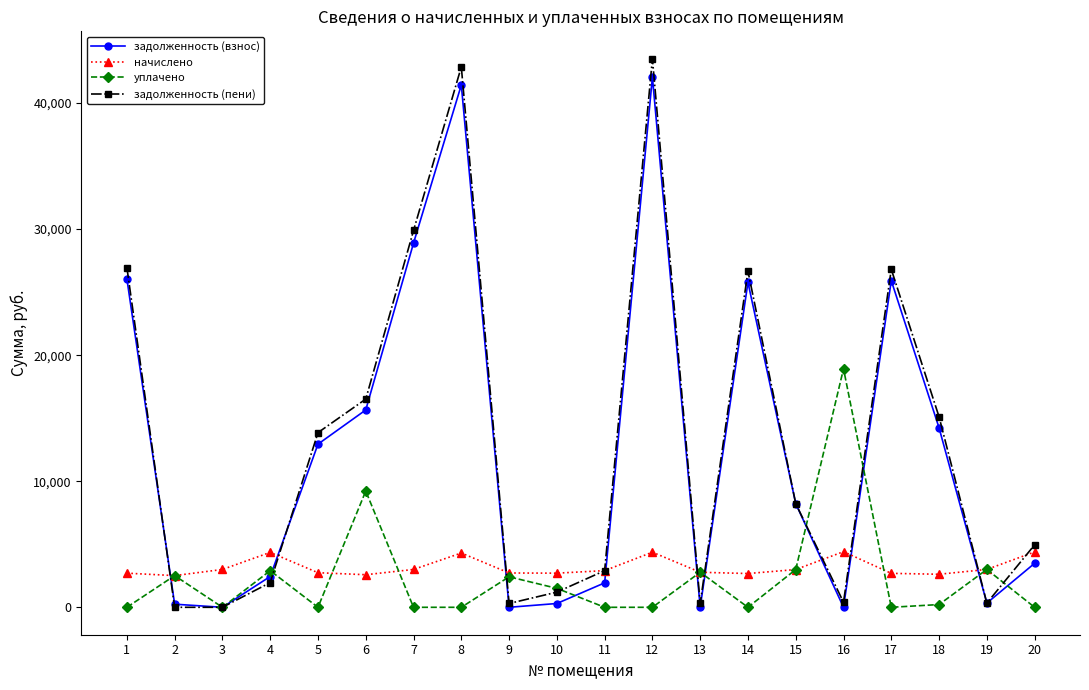

Is the value of уплачено at 7 greater than the value of задолженность (пени) at 17?

No